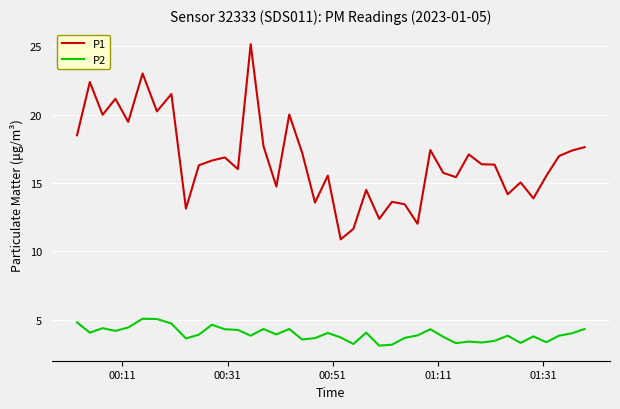

Count the number of data series in this chart.

2